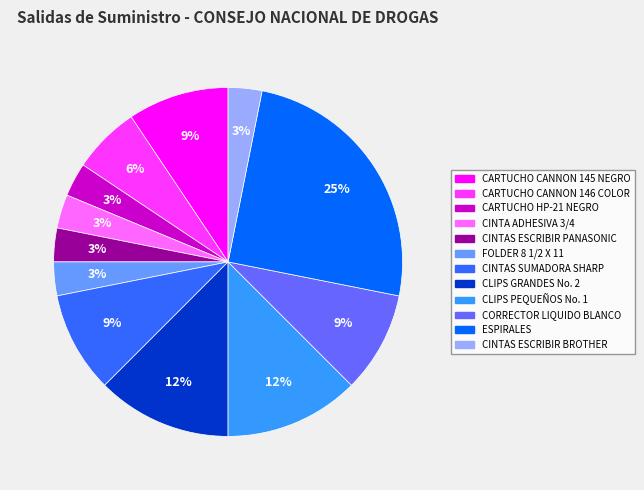

To the nearest percent, what percentage of the pie is CARTUCHO CANNON 146 COLOR?

6%